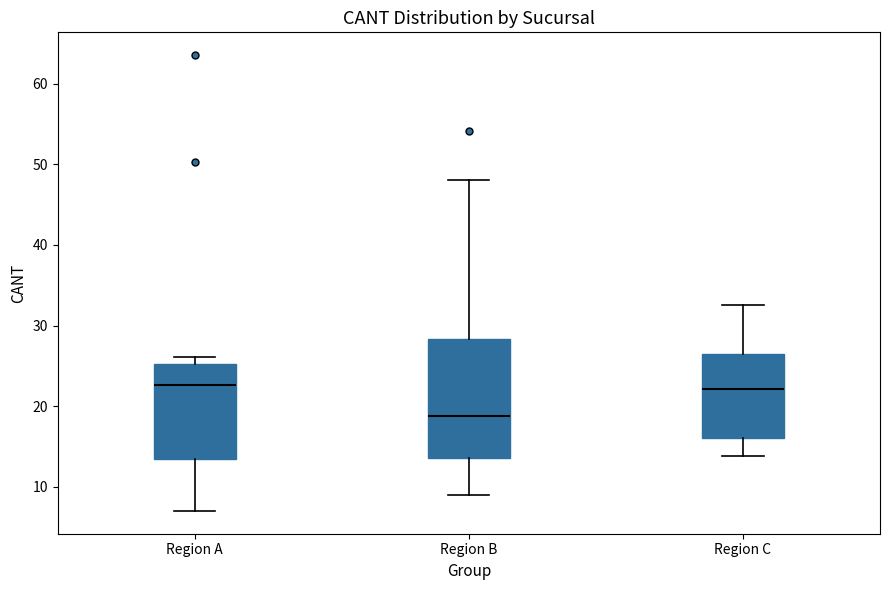

Reading left to right, read every box against the y-axis: the position of its median line, the range the box covers, and the ends of its whiskers. The values are not printed on the chart, so give them approximately, as read against the axis.

Region A: median 23, box 13 to 25, whiskers 7 to 26
Region B: median 19, box 14 to 28, whiskers 9 to 48
Region C: median 22, box 16 to 26, whiskers 14 to 33